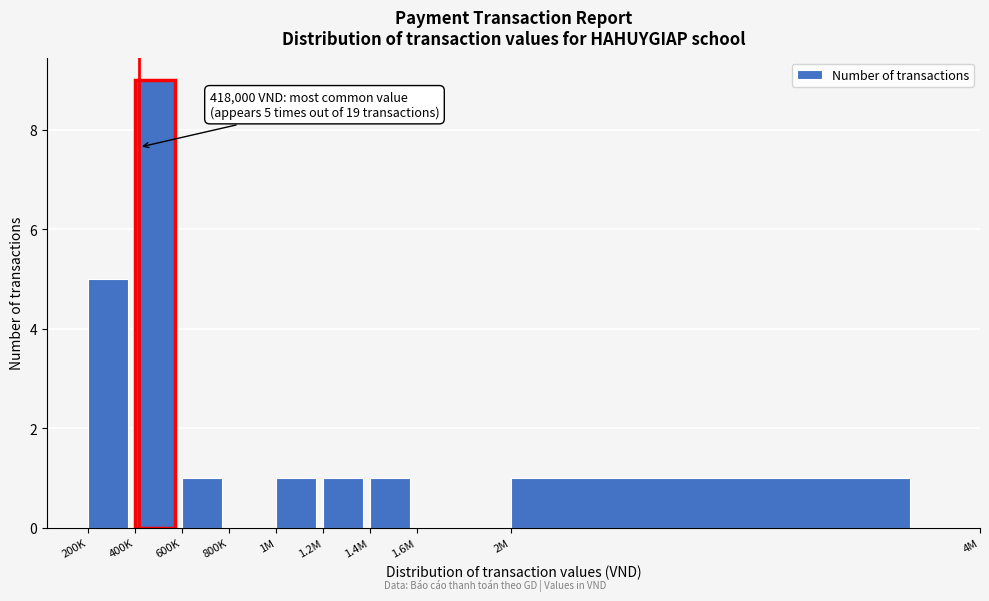

Reading left to right, extract all data points from this chart.

200K=5	400K=9	600K=1	800K=0	1M=1	1.2M=1	1.4M=1	1.6M=0	2M=1